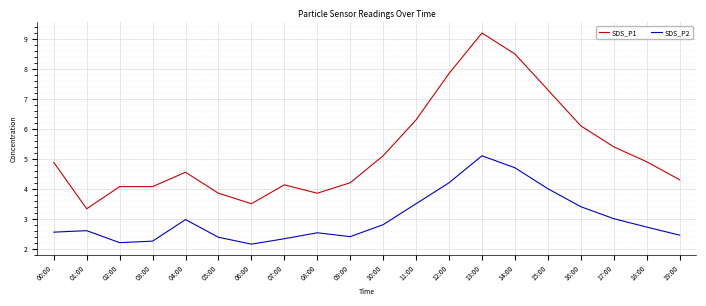

Is it true that SDS_P1 equals 6.4 at 07:00?

False